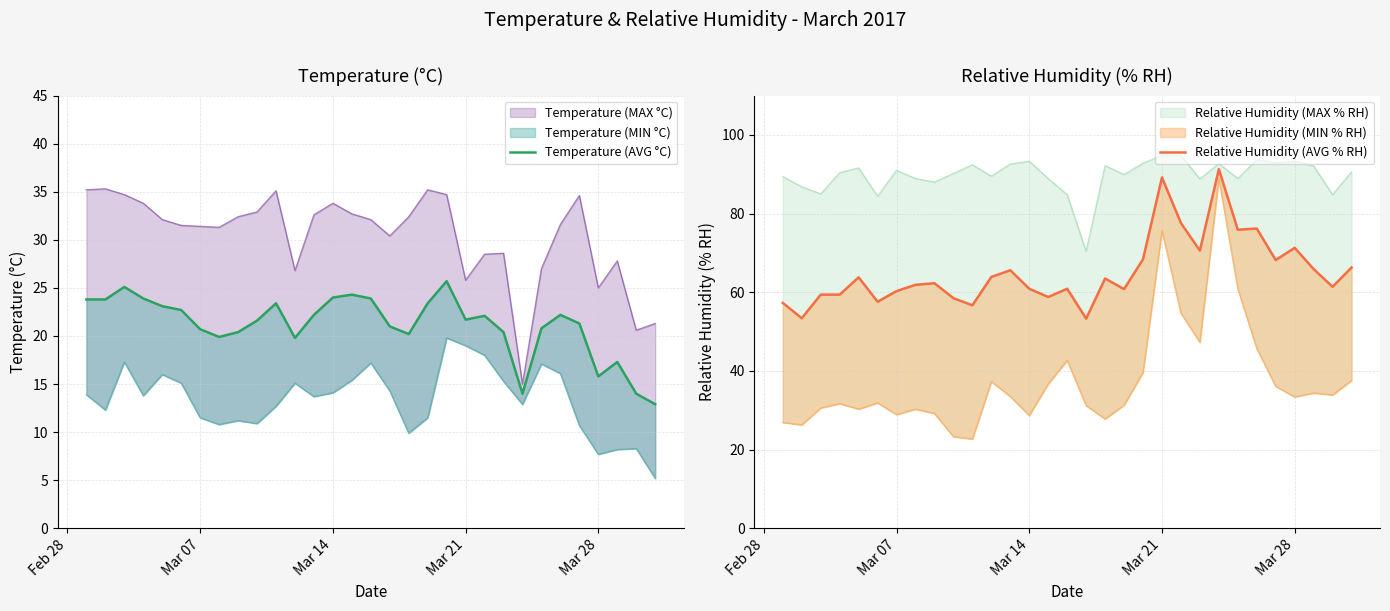

True or false: Relative Humidity (AVG % RH) and Temperature (AVG °C) cross at least once.

False